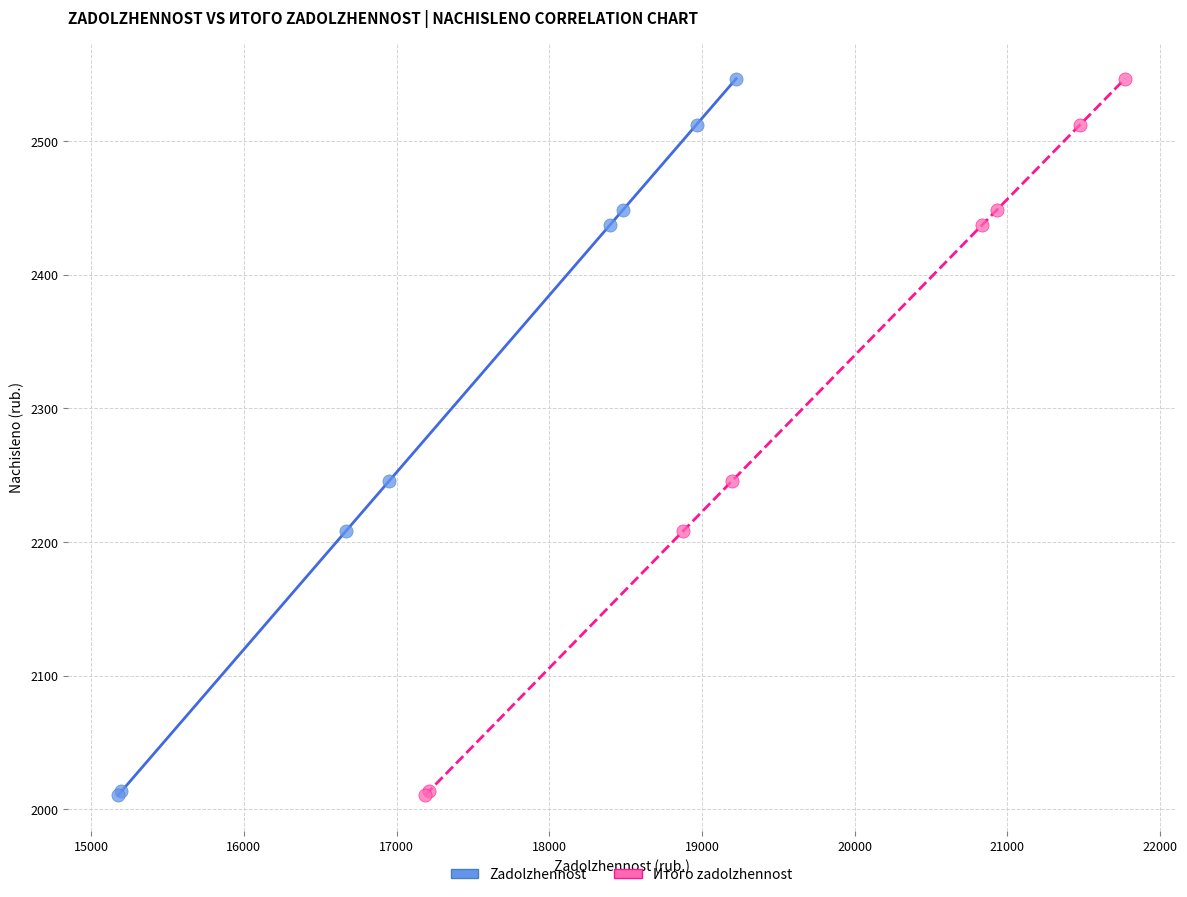

What are all the series names shown in the legend?

Zadolzhennost, Итого zadolzhennost